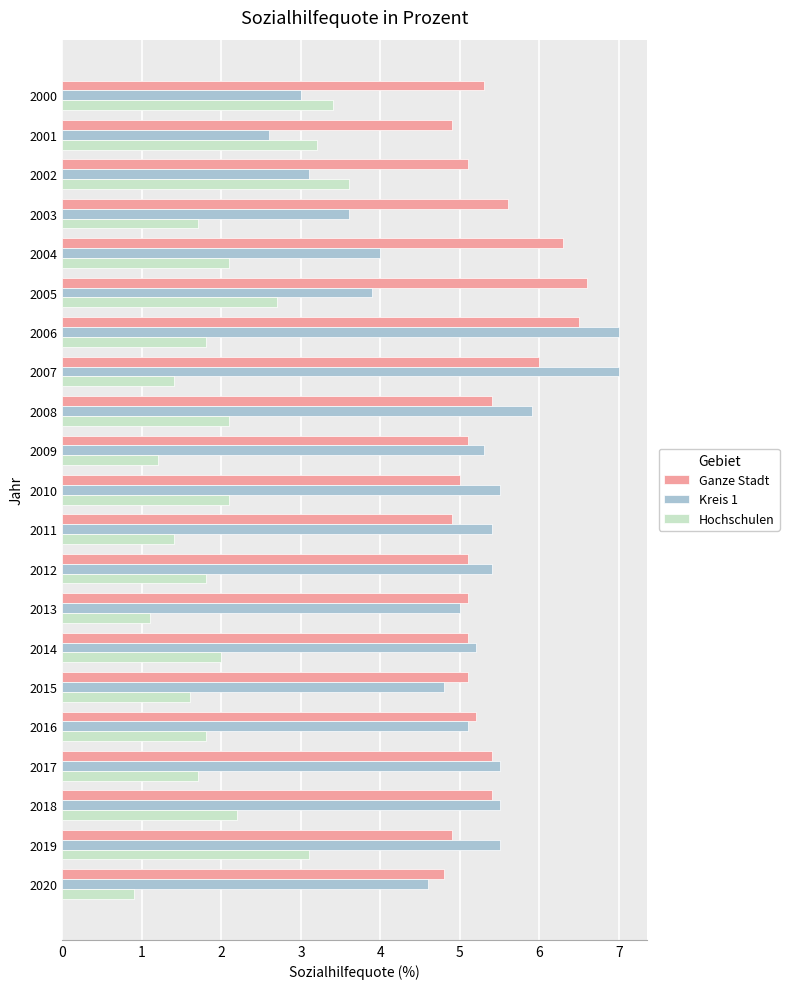

Rank the series by their maximum value, from lowest to highest.

Hochschulen, Ganze Stadt, Kreis 1